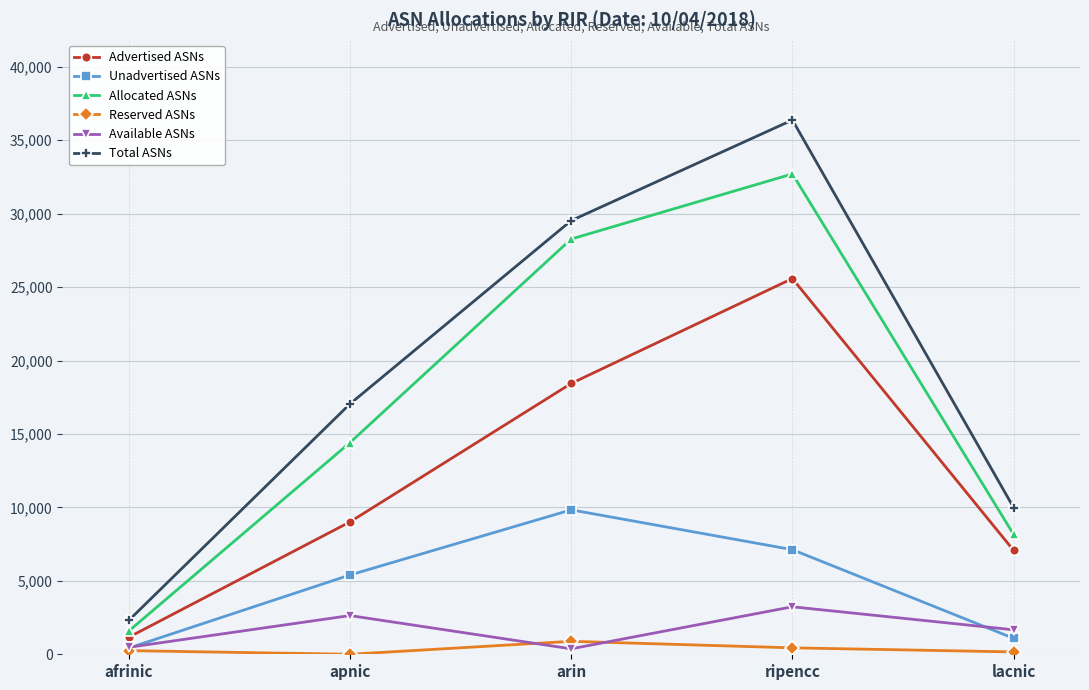

What is the average value of the Allocated ASNs series?

17024